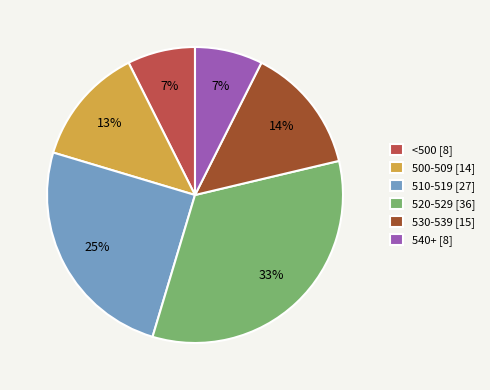

Does any single category account for the majority?

No